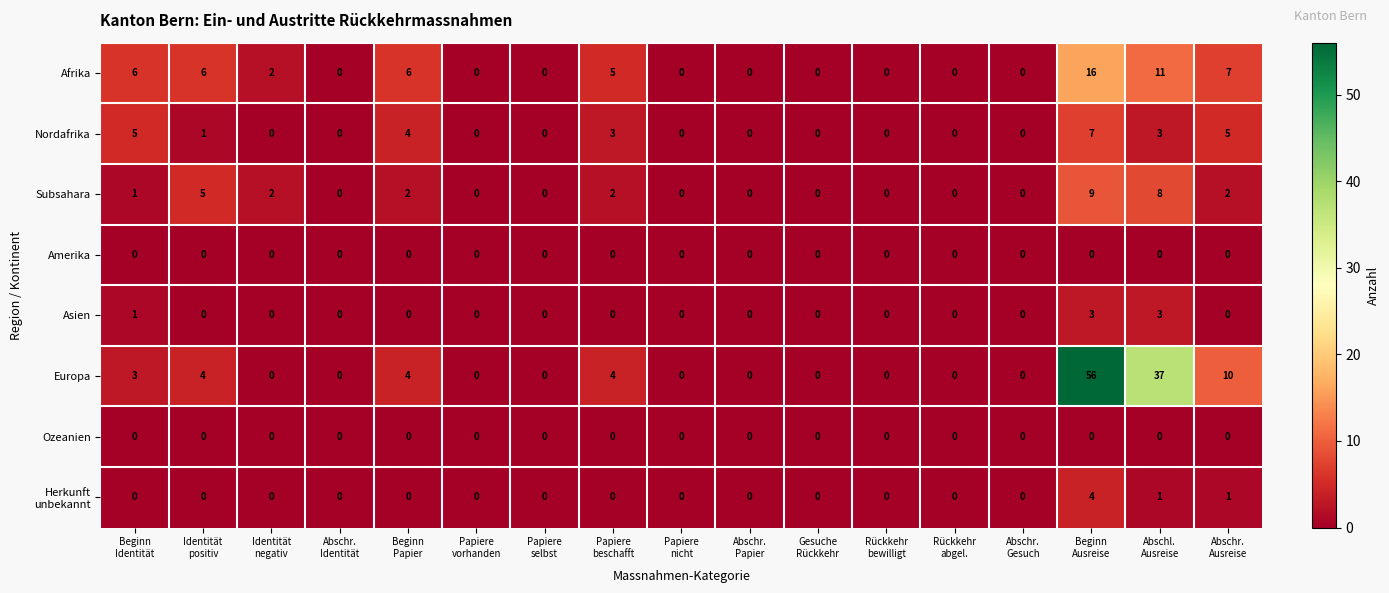

At how many categories does at least one series exceed 29?

2